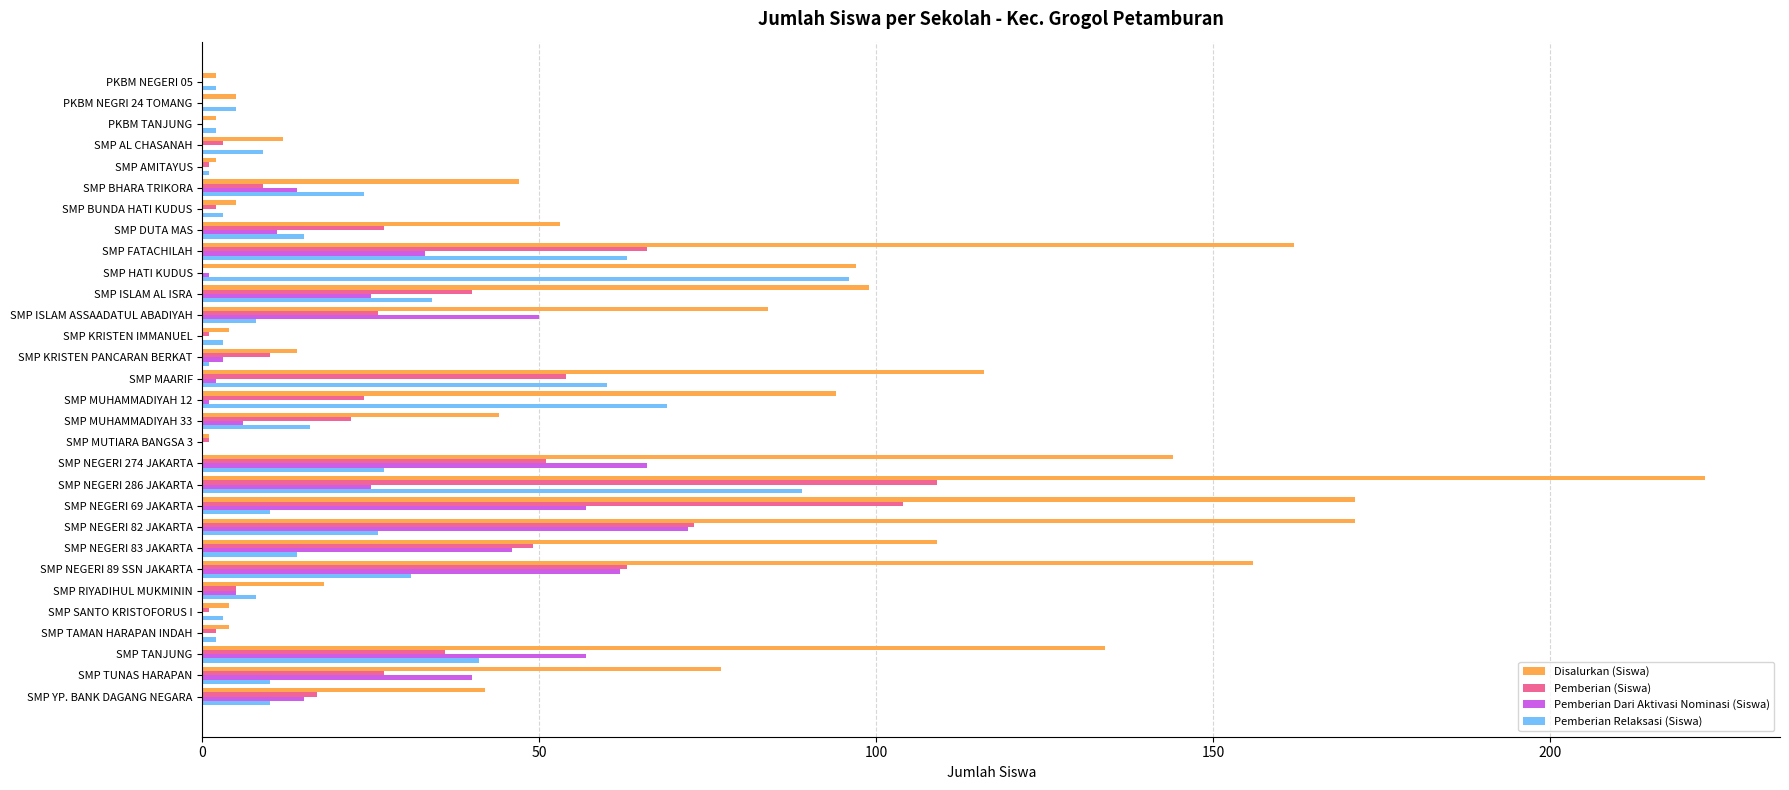

What is the sum of all Pemberian (Siswa) values?

823